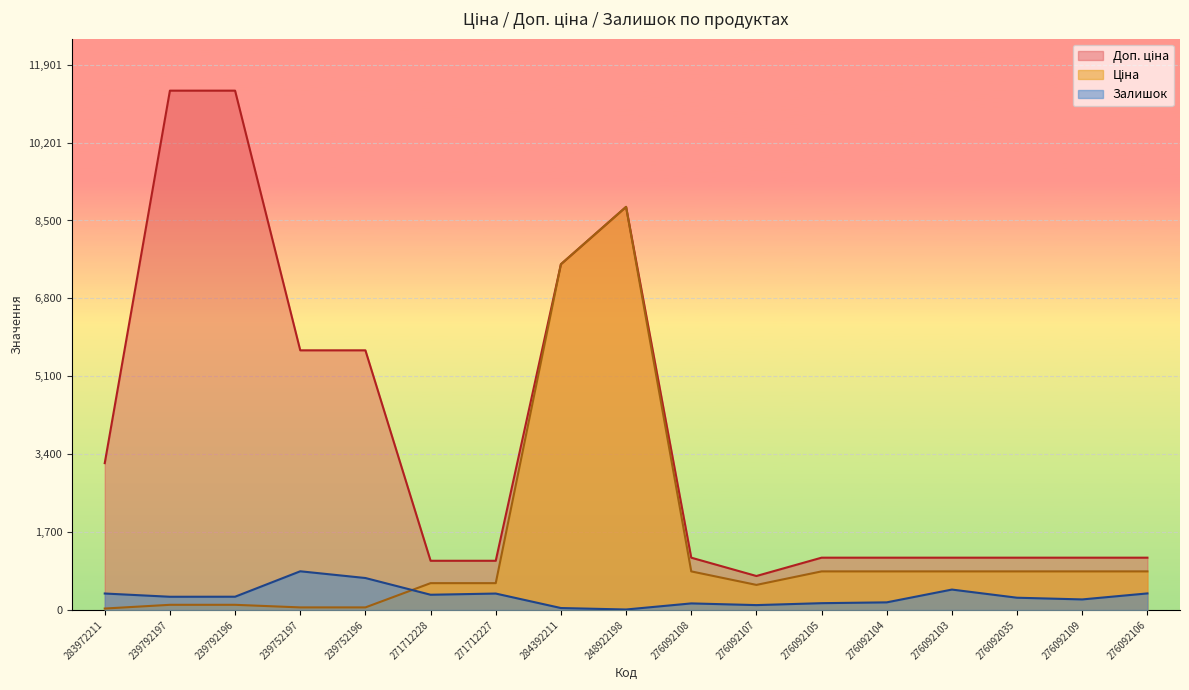

Rank the categories by Ціна value from lowest to highest.

283972211, 239752197, 239752196, 239792197, 239792196, 276092107, 271712228, 271712227, 276092108, 276092105, 276092104, 276092103, 276092035, 276092109, 276092106, 284392211, 248922198